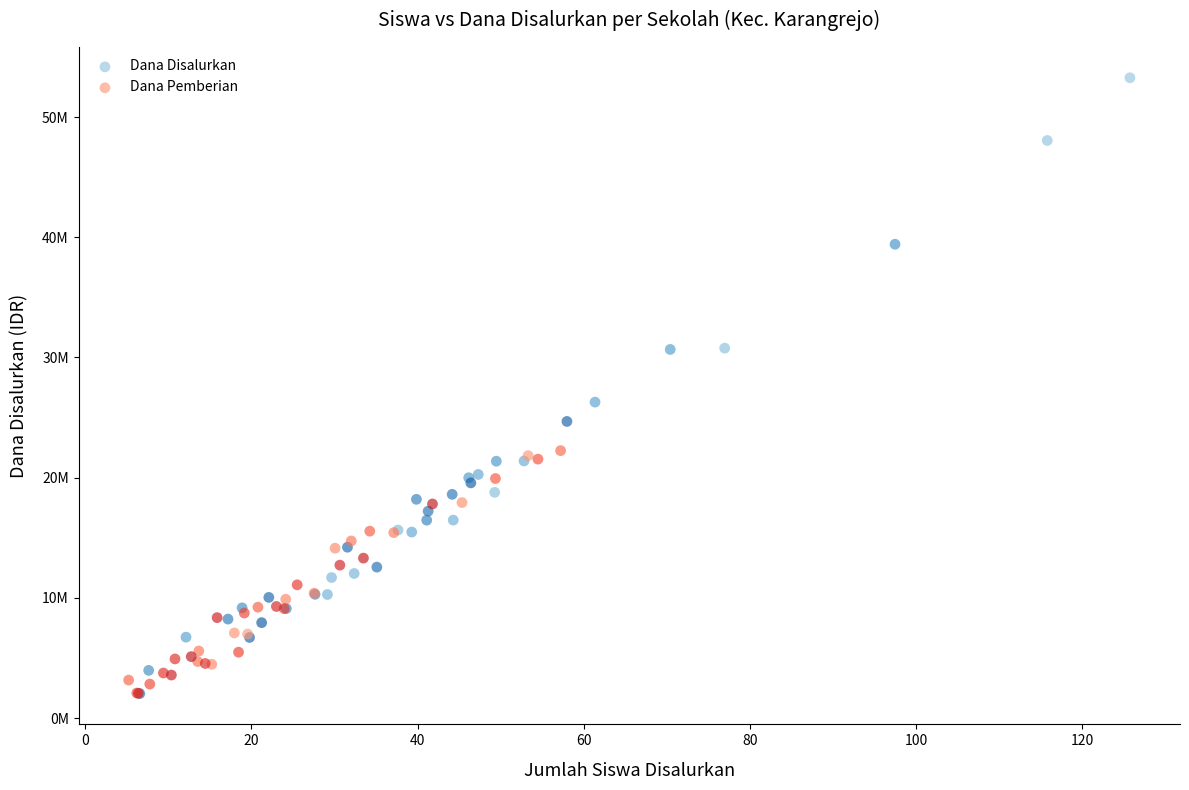

Which series reaches the maximum Y coordinate?

Dana Disalurkan